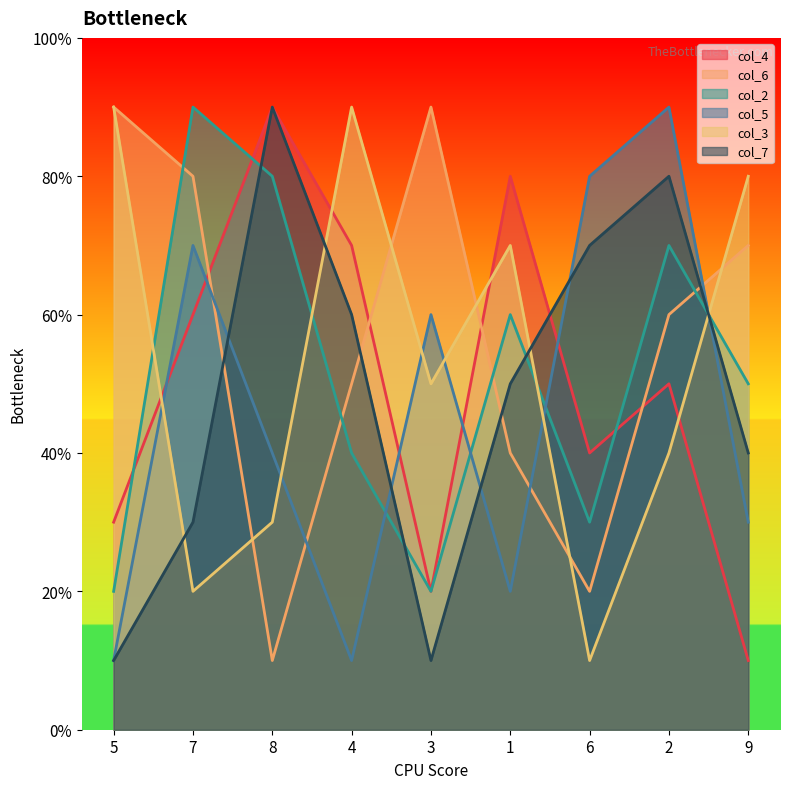

True or false: col_3 and col_2 intersect in this chart.

True